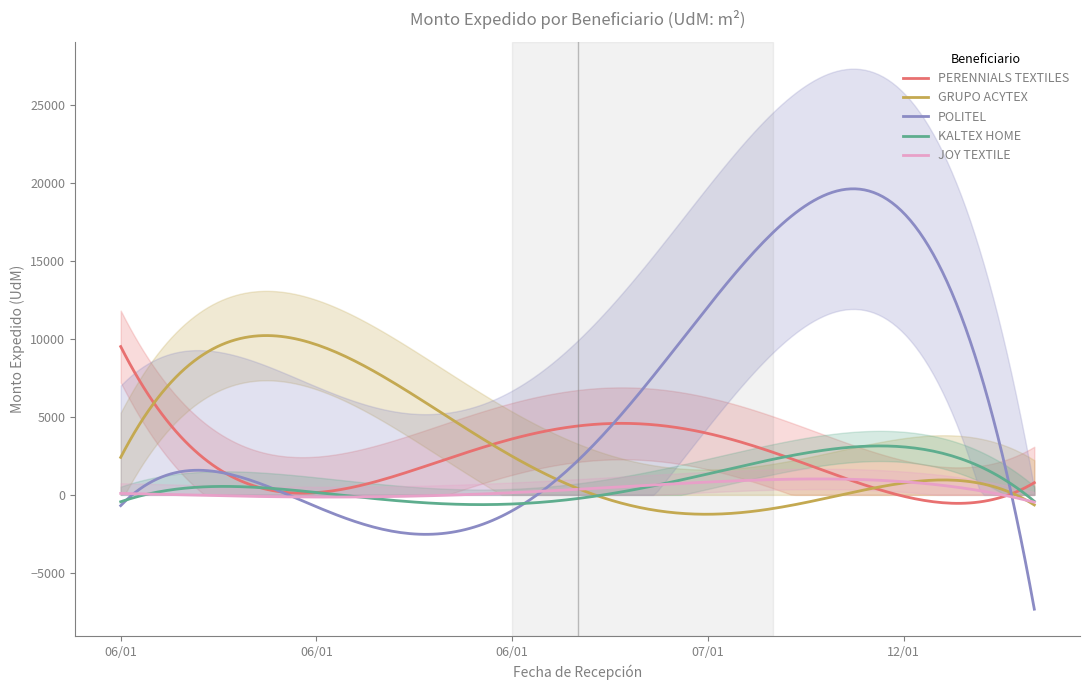

What is the label of the 13th point from the left?

12/01